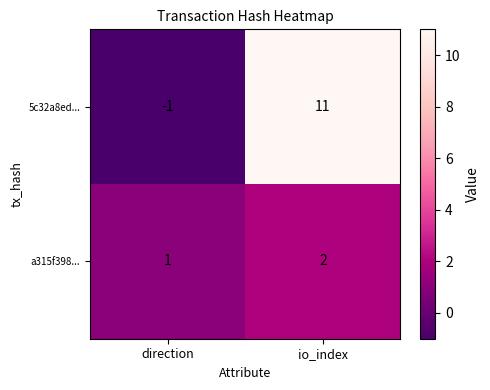

What is the sum of all 5c32a8ed... values?

10